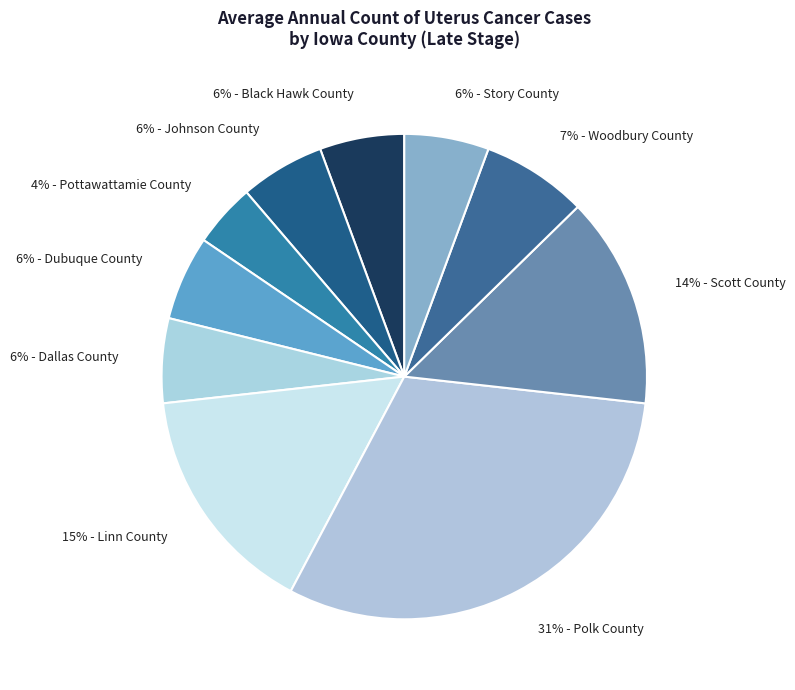

To the nearest percent, what is the average slice percentage?

10%